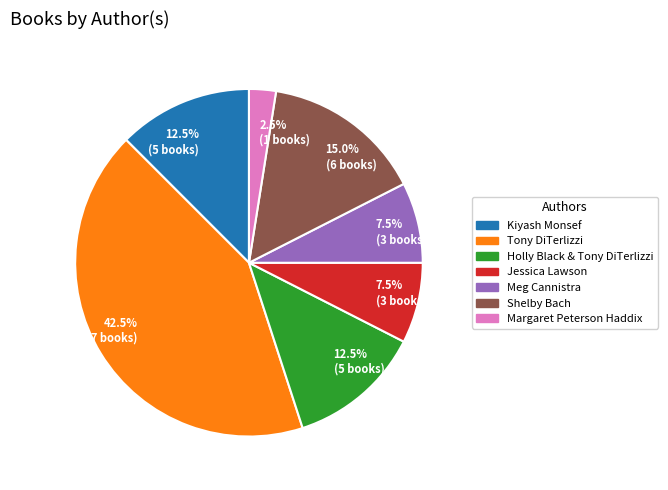

Which slice is the largest?

Tony DiTerlizzi